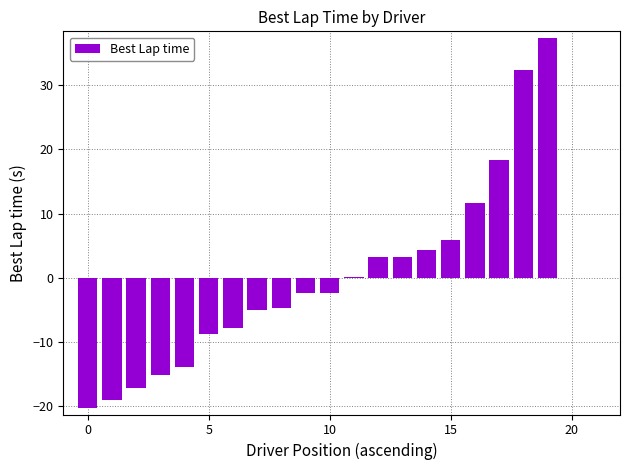

What is the greatest value displayed?

37.4